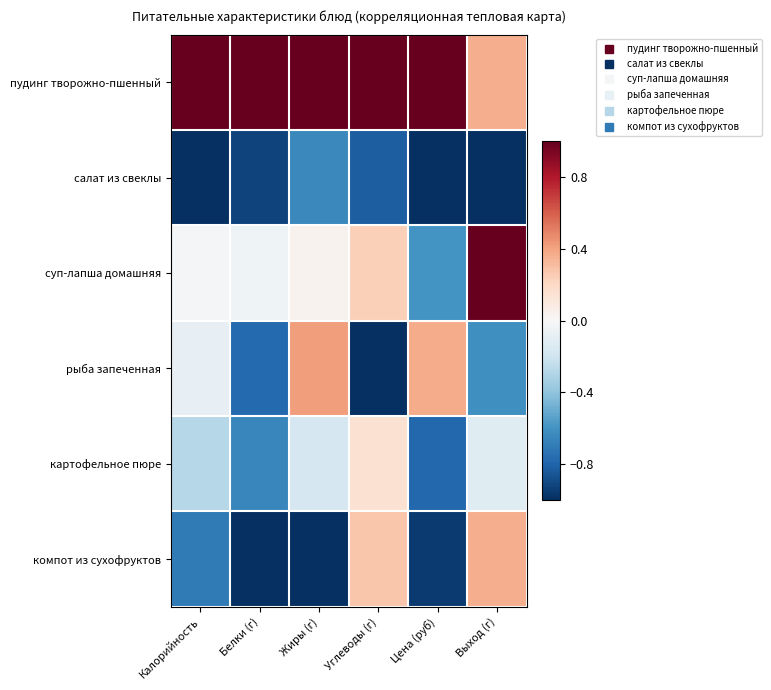

What is the total value across all series at Цена (руб)?

-2.0